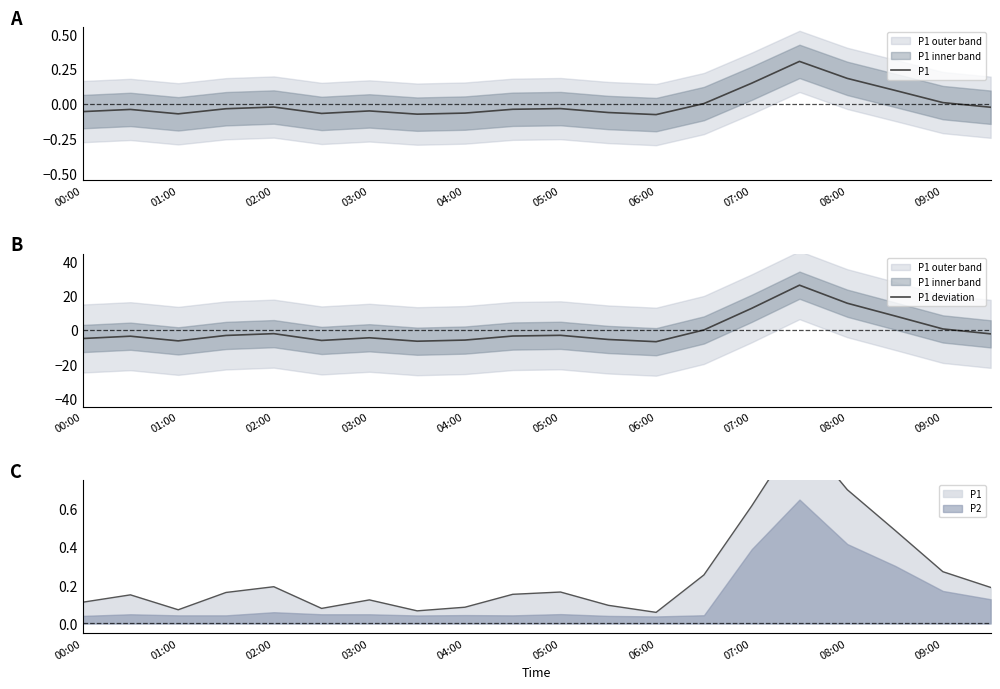

The P1 deviation series shows 8.3 at 17. True or false?

True